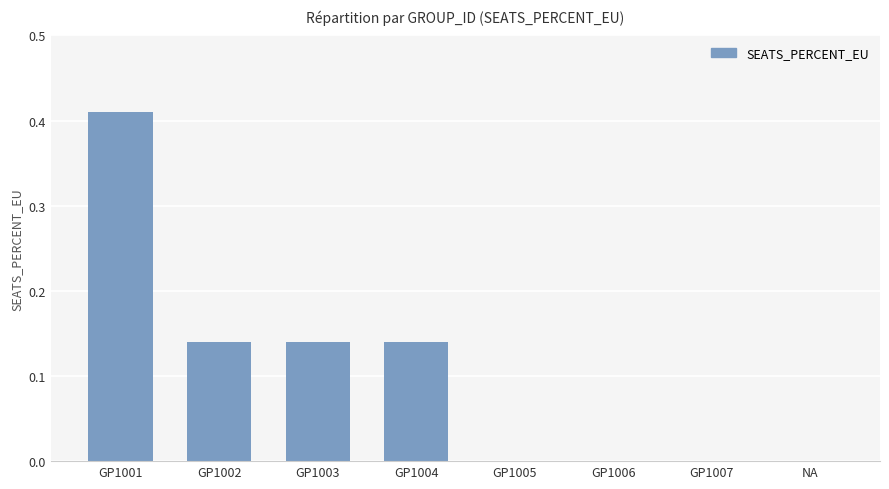

What is the change in value from GP1001 to GP1003?

-0.3